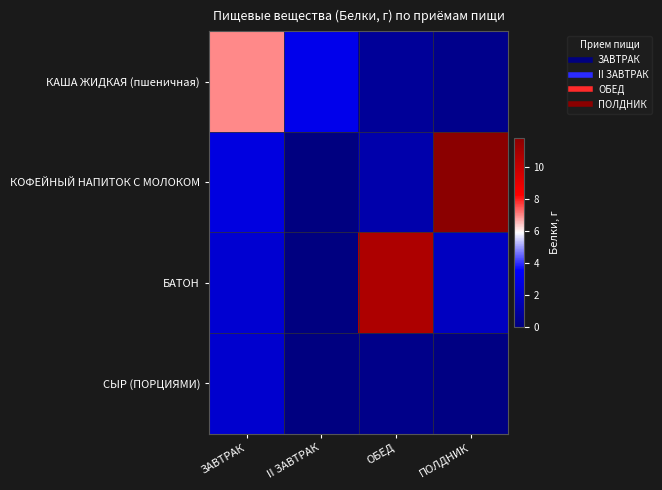

Which series has the largest total across all categories?

КОФЕЙНЫЙ НАПИТОК С МОЛОКОМ